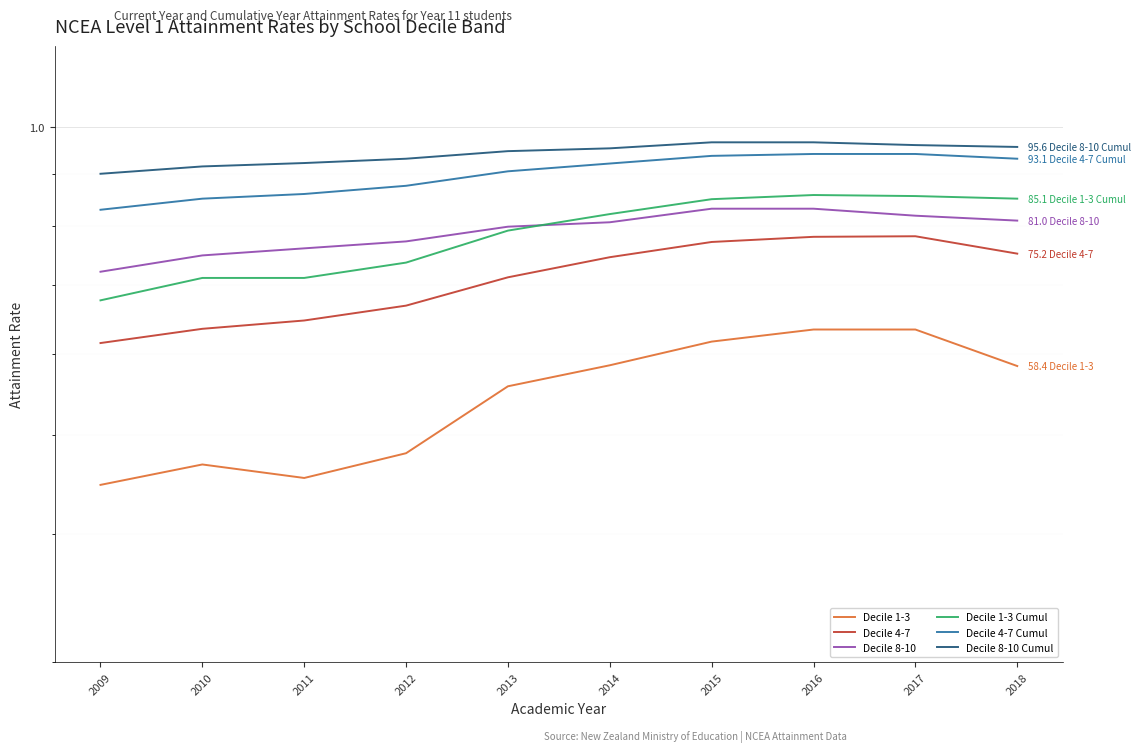

Reading right to left, extract all data points from this chart.

Decile 1-3: 2018=0.6	2017=0.6	2016=0.6	2015=0.6	2014=0.6	2013=0.6	2012=0.5	2011=0.5	2010=0.5	2009=0.4
Decile 4-7: 2018=0.8	2017=0.8	2016=0.8	2015=0.8	2014=0.7	2013=0.7	2012=0.7	2011=0.6	2010=0.6	2009=0.6
Decile 8-10: 2018=0.8	2017=0.8	2016=0.8	2015=0.8	2014=0.8	2013=0.8	2012=0.8	2011=0.8	2010=0.7	2009=0.7
Decile 1-3 Cumul: 2018=0.9	2017=0.9	2016=0.9	2015=0.8	2014=0.8	2013=0.8	2012=0.7	2011=0.7	2010=0.7	2009=0.7
Decile 4-7 Cumul: 2018=0.9	2017=0.9	2016=0.9	2015=0.9	2014=0.9	2013=0.9	2012=0.9	2011=0.9	2010=0.9	2009=0.8
Decile 8-10 Cumul: 2018=1.0	2017=1.0	2016=1.0	2015=1.0	2014=1.0	2013=0.9	2012=0.9	2011=0.9	2010=0.9	2009=0.9